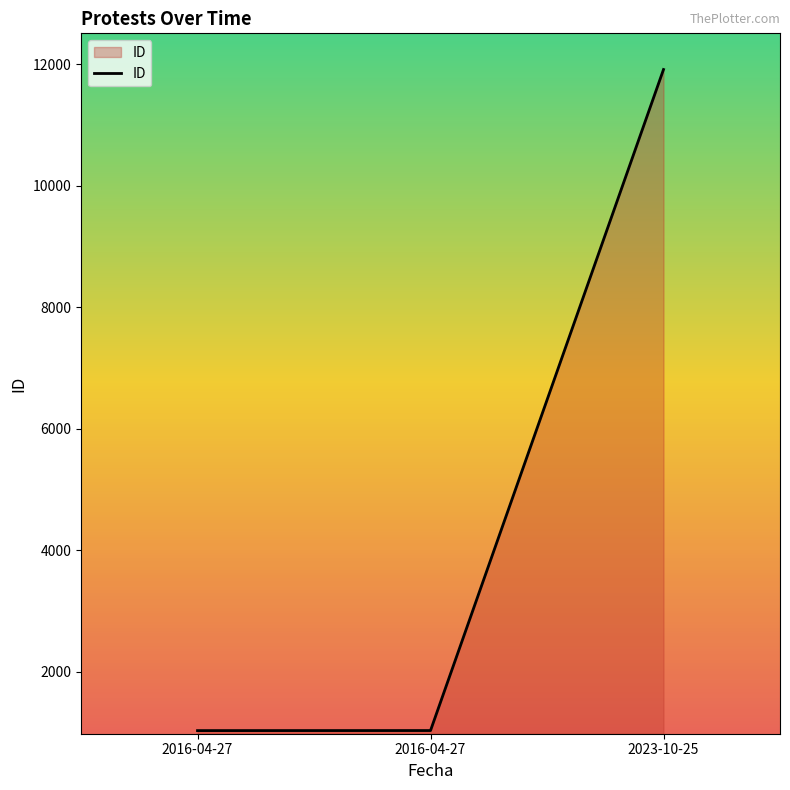

Does the chart have visible grid lines?

No